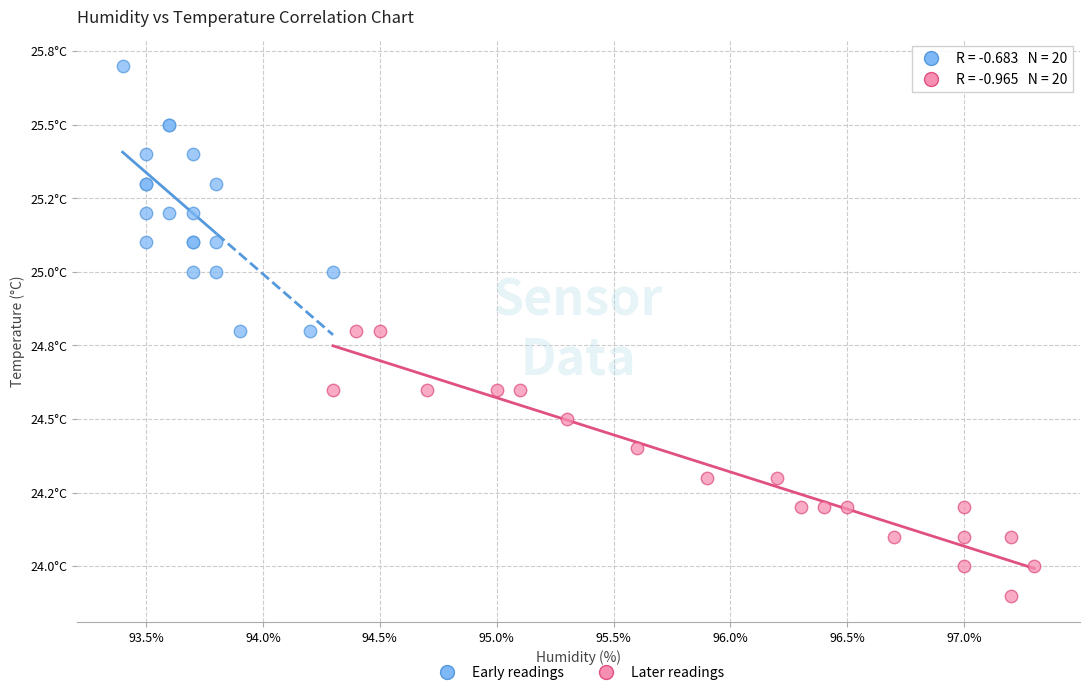

Which series reaches the minimum Y coordinate?

Later readings